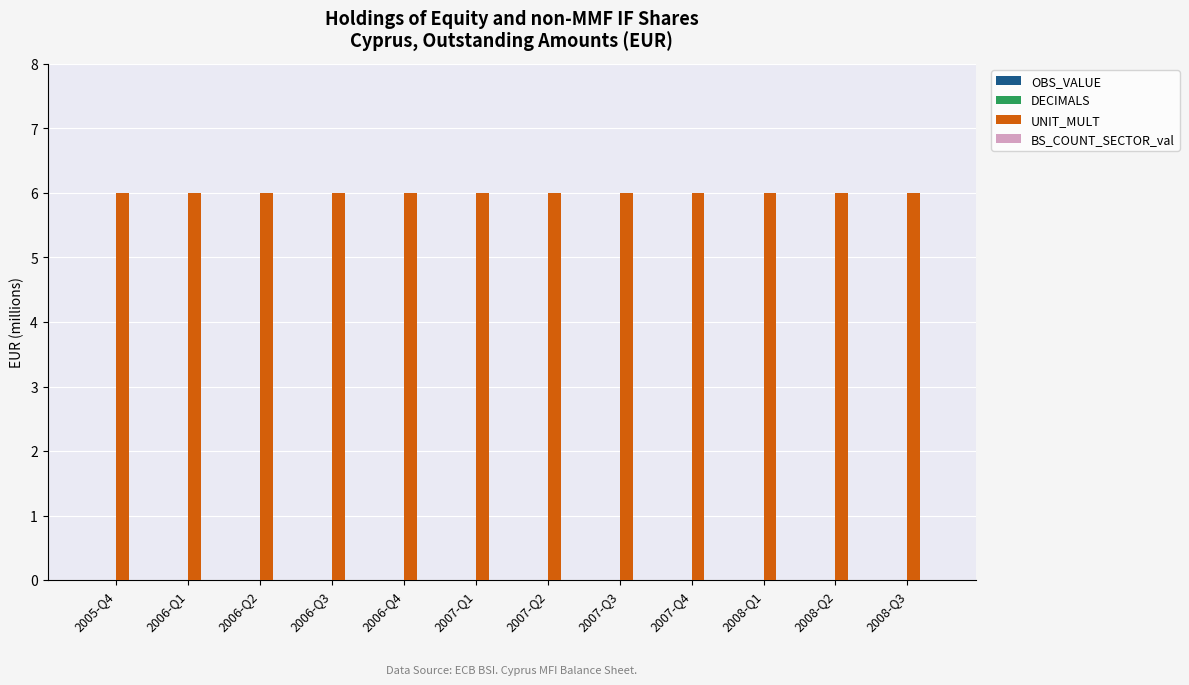

Which series has the largest total across all categories?

UNIT_MULT